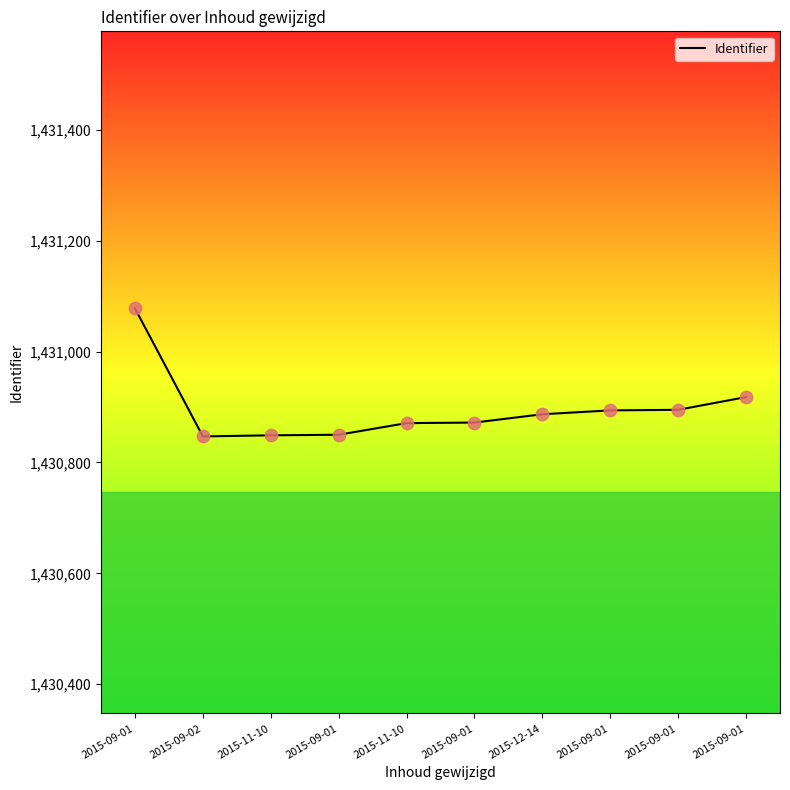

What is the change in value from 2015-09-02 to 2015-09-01?

+48